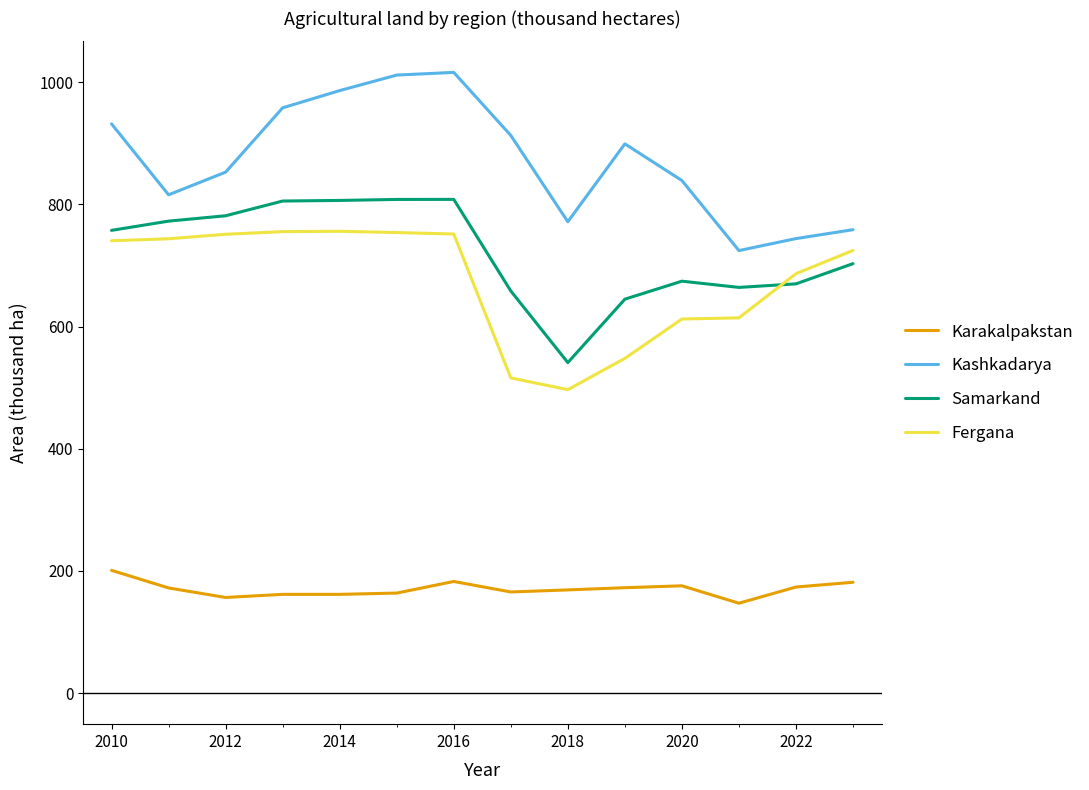

Rank the series by their maximum value, from highest to lowest.

Kashkadarya, Samarkand, Fergana, Karakalpakstan